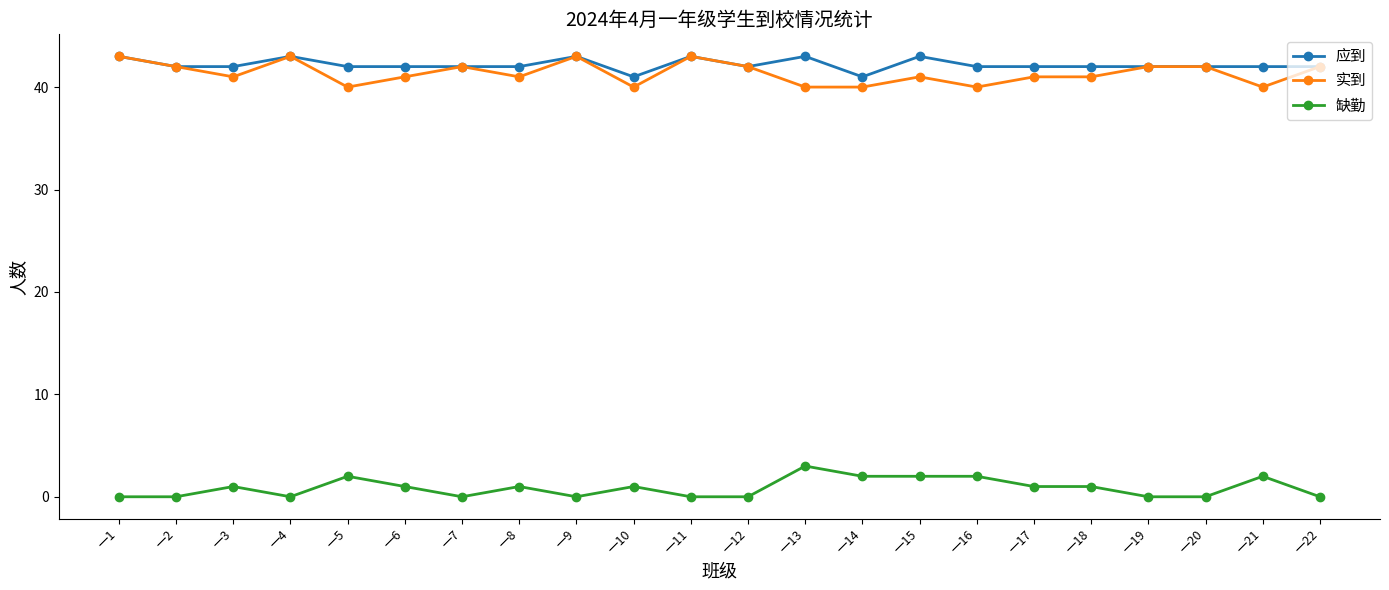

Is the value of 实到 at 一1 greater than the value of 缺勤 at 一18?

Yes